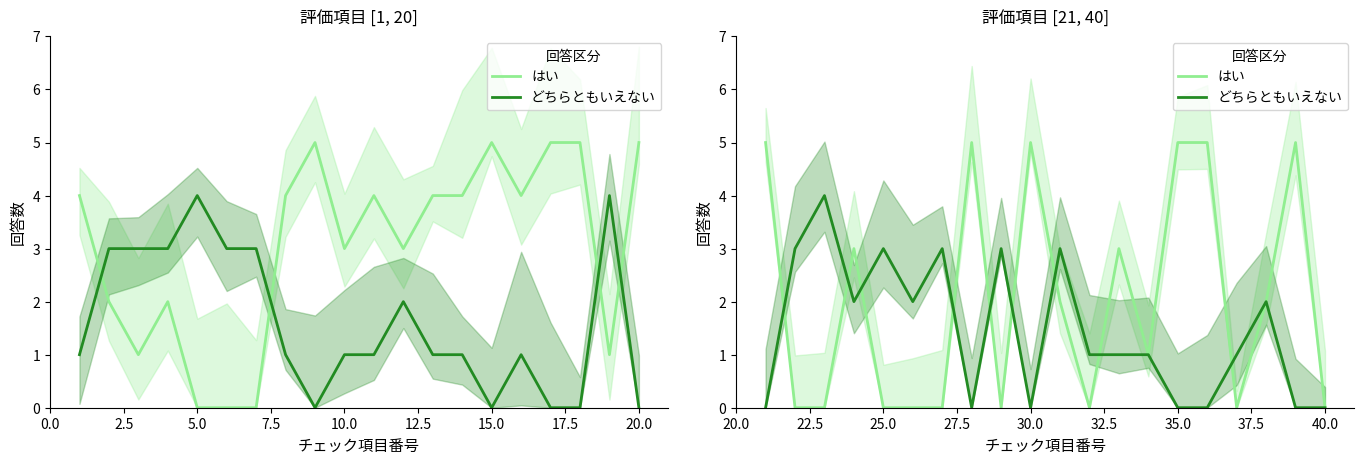

How many times do はい and どちらともいえない cross each other?

9